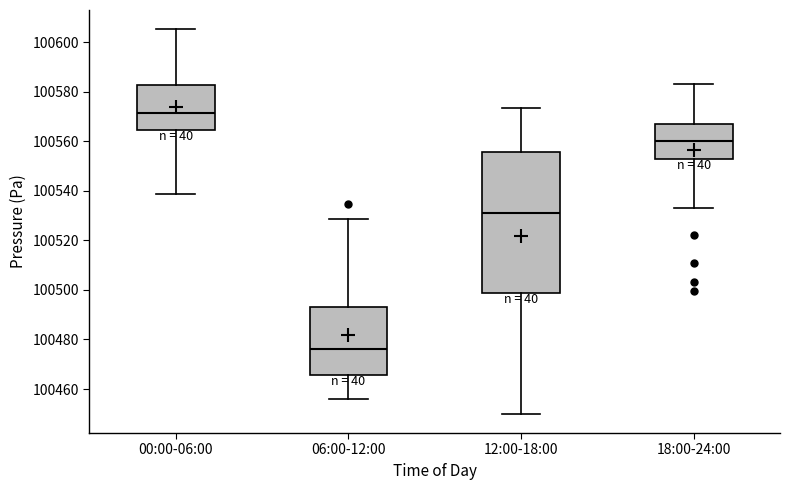

Which box is the tallest, from its lower edge to its upper edge?

12:00-18:00